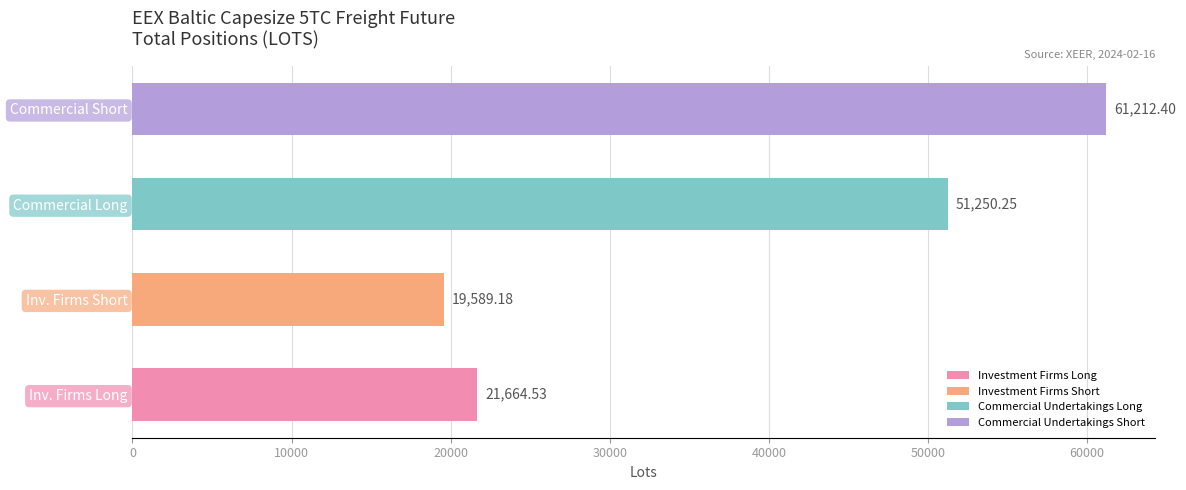

What is the highest value of the Long series?

51250.2